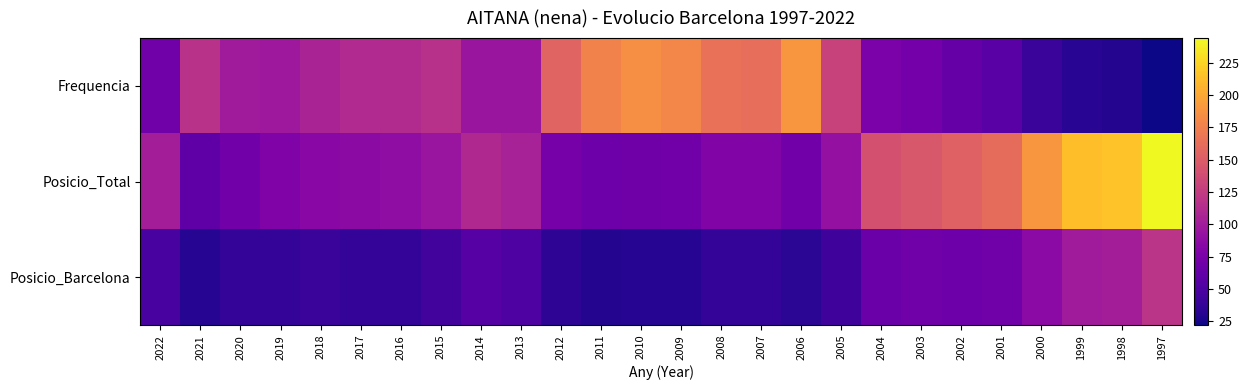

Reading right to left, what are all the values shown in this chart?

Frequencia: 1997=22	1998=30	1999=33	2000=41	2001=57	2002=64	2003=72	2004=76	2005=130	2006=190	2007=163	2008=165	2009=179	2010=185	2011=177	2012=155	2013=95	2014=95	2015=116	2016=112	2017=111	2018=106	2019=97	2020=100	2021=117	2022=70
Posicio_Total: 1997=244	1998=216	1999=213	2000=190	2001=161	2002=153	2003=146	2004=141	2005=91	2006=71	2007=80	2008=80	2009=71	2010=69	2011=68	2012=74	2013=104	2014=110	2015=94	2016=88	2017=87	2018=84	2019=79	2020=71	2021=61	2022=101
Posicio_Barcelona: 1997=119	1998=101	1999=100	2000=86	2001=70	2002=68	2003=70	2004=67	2005=43	2006=34	2007=38	2008=37	2009=31	2010=31	2011=30	2012=35	2013=51	2014=55	2015=45	2016=37	2017=38	2018=41	2019=38	2020=37	2021=31	2022=48